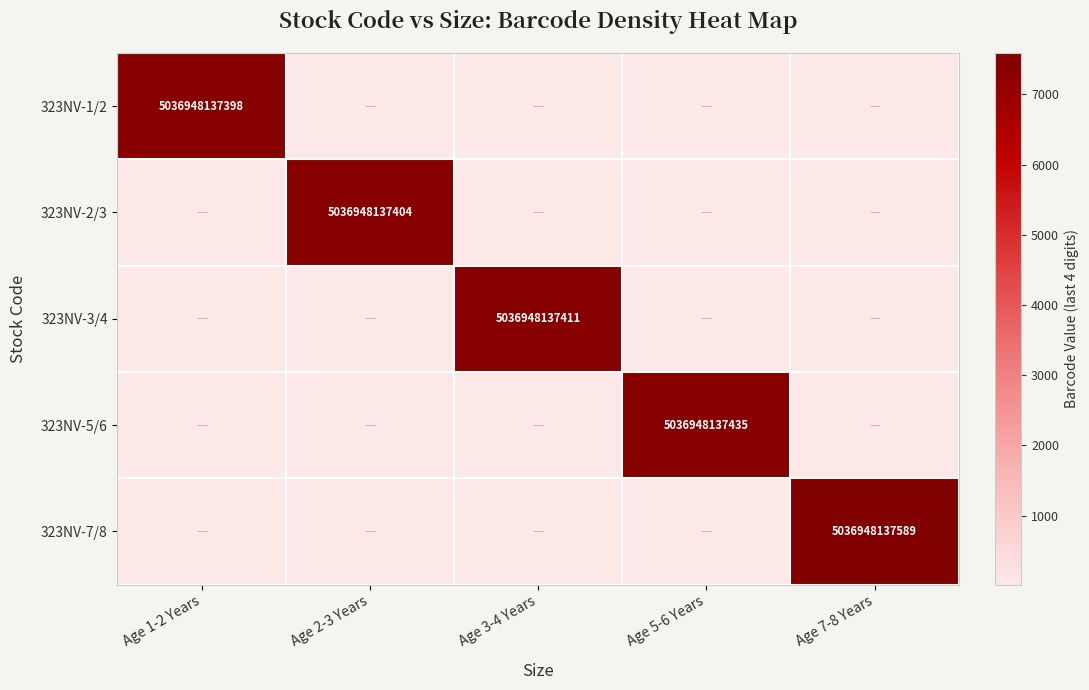

True or false: 323NV-2/3 has a value of 5036948137404 at Age 2-3 Years.

True